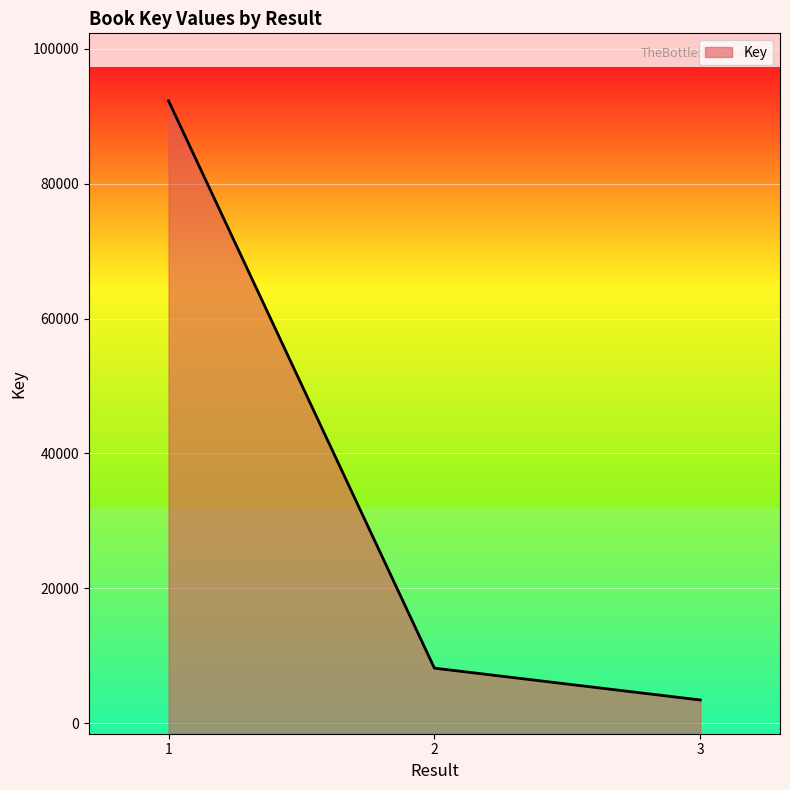

What is the change in value from 1 to 3?

-88822